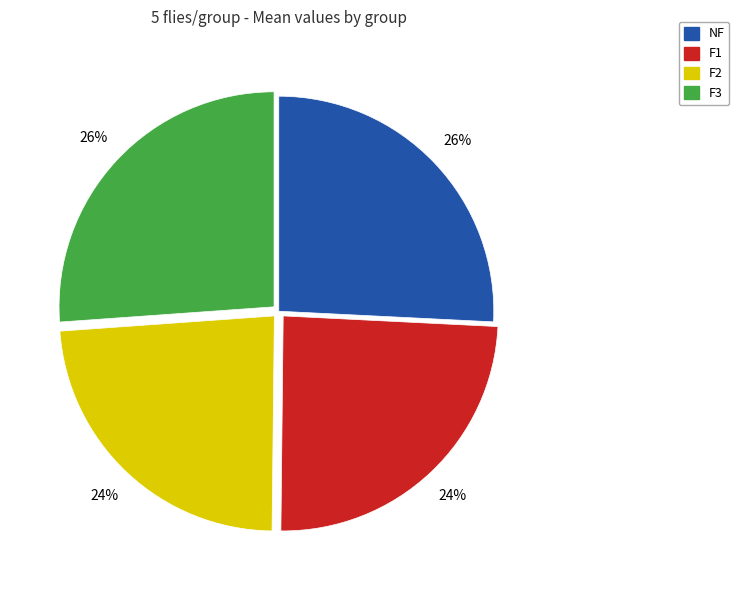

The F2 slice represents 24% of the pie. True or false?

True